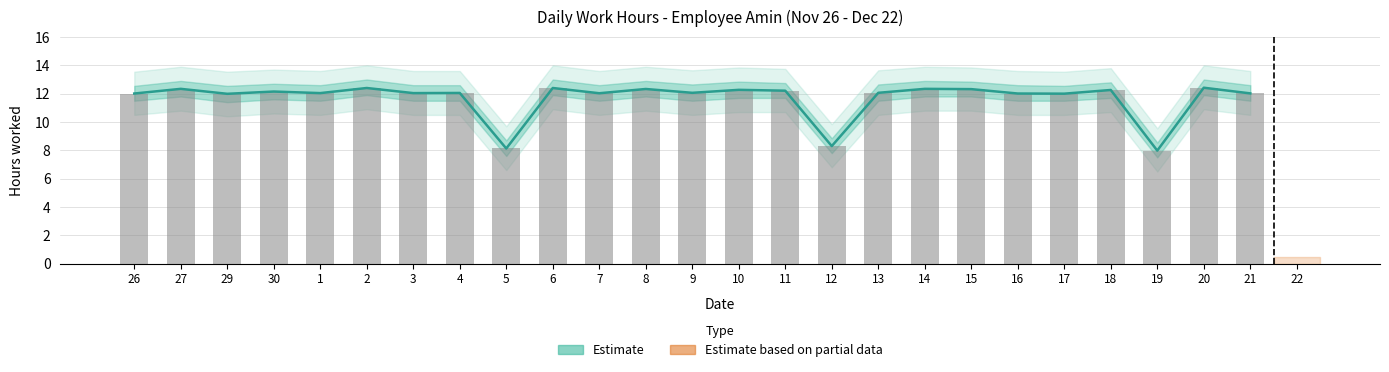

How many series are shown in this chart?

2